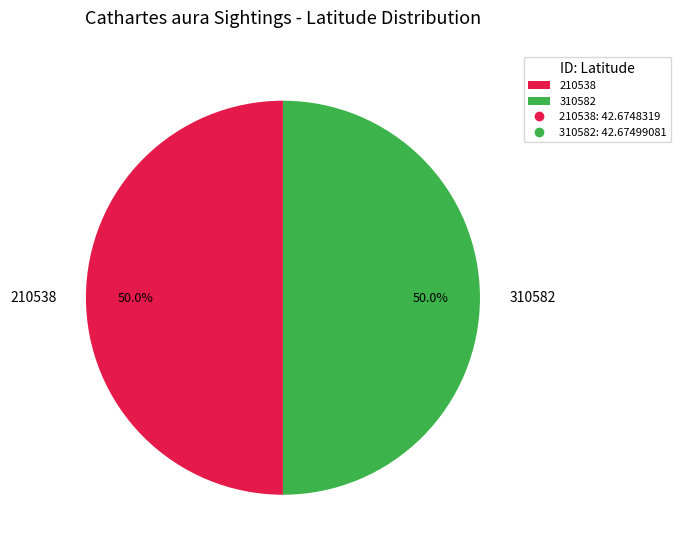

True or false: 310582 accounts for 59% of the total.

False